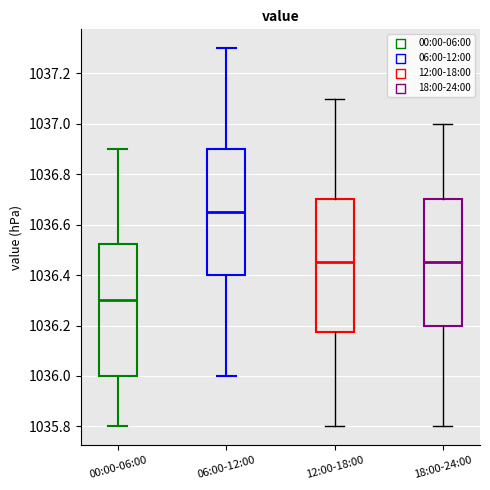

Reading left to right, read every box against the y-axis: the position of its median line, the range the box covers, and the ends of its whiskers. The values are not printed on the chart, so give them approximately, as read against the axis.

00:00-06:00: median 1036.30, box 1036.00 to 1036.52, whiskers 1035.80 to 1036.90
06:00-12:00: median 1036.66, box 1036.40 to 1036.90, whiskers 1036.00 to 1037.30
12:00-18:00: median 1036.46, box 1036.18 to 1036.70, whiskers 1035.80 to 1037.10
18:00-24:00: median 1036.46, box 1036.20 to 1036.70, whiskers 1035.80 to 1037.00